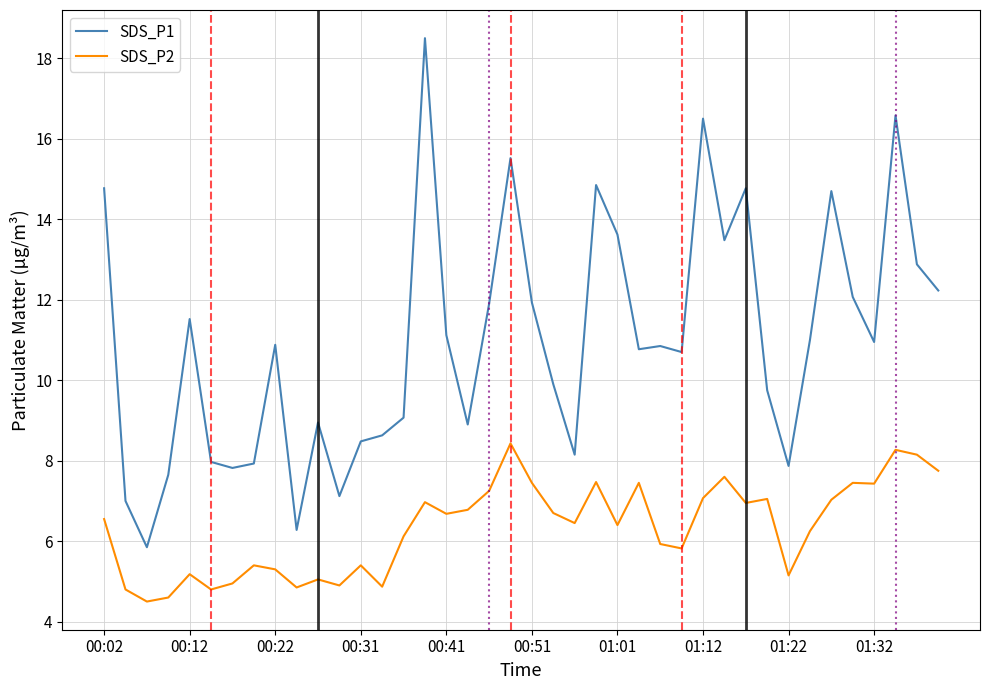

List the series in order of their overall mean, lowest first.

SDS_P2, SDS_P1